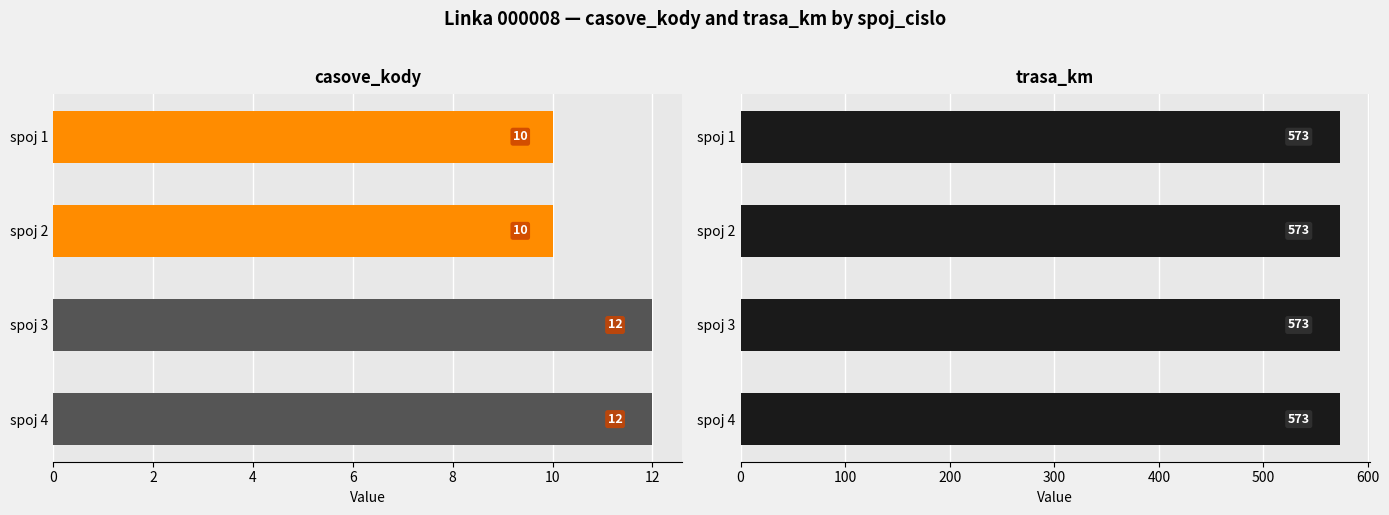

Which series changed the most between 2 and 4?

casove_kody